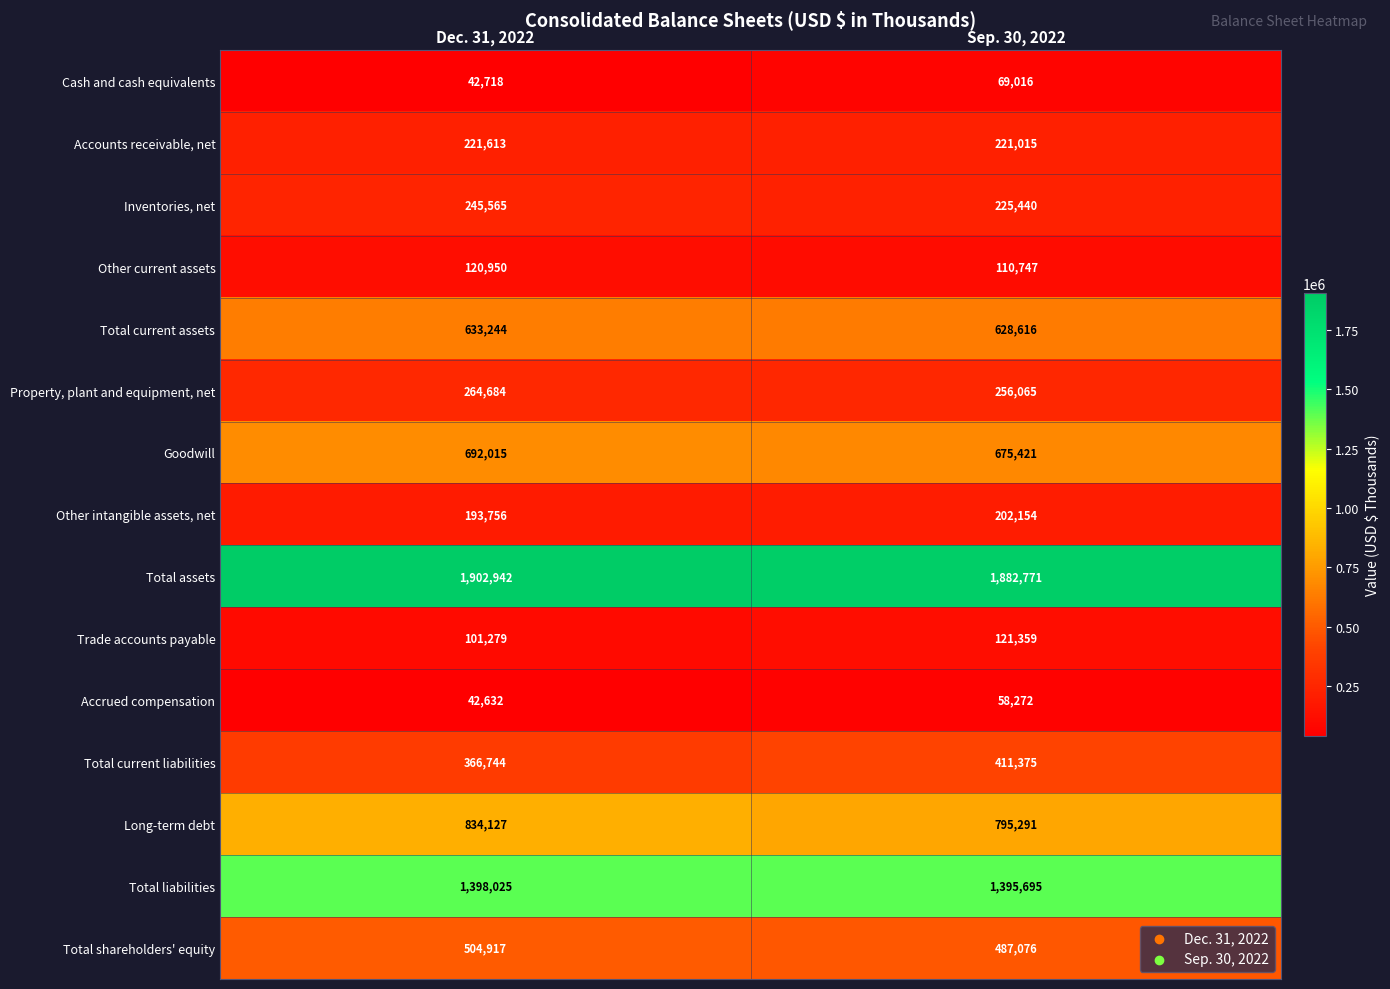

True or false: Cash and cash equivalents has a value of 45164 at Sep. 30, 2022.

False